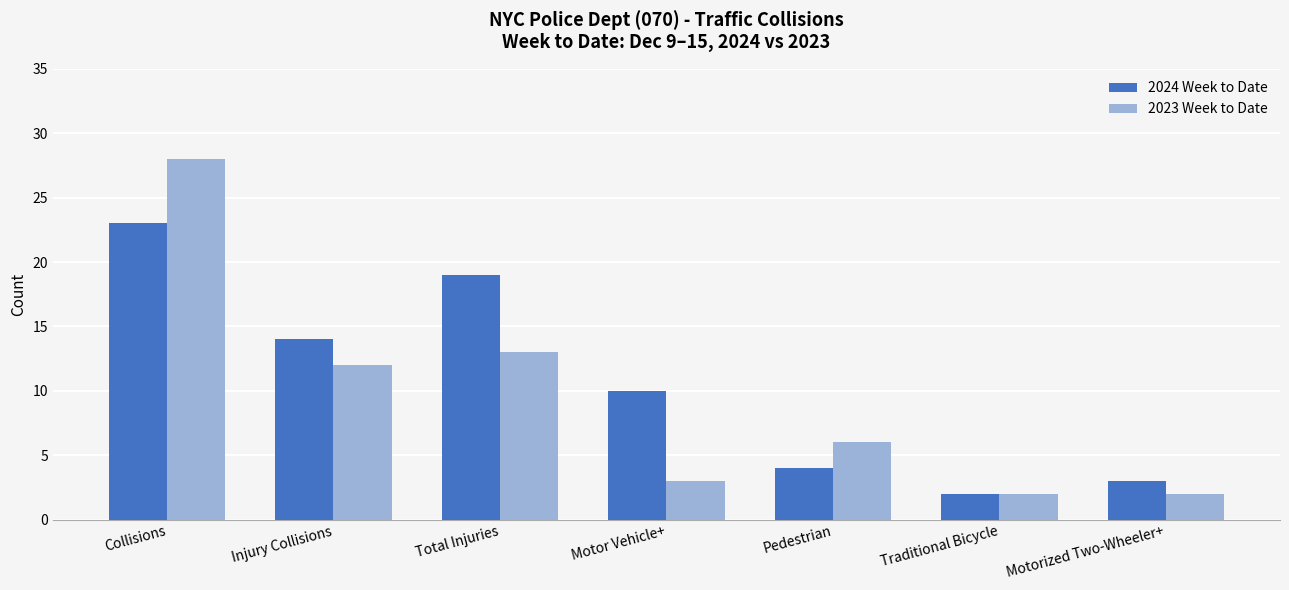

What is the difference between the second highest and second lowest values in the 2023 Week to Date series?

11